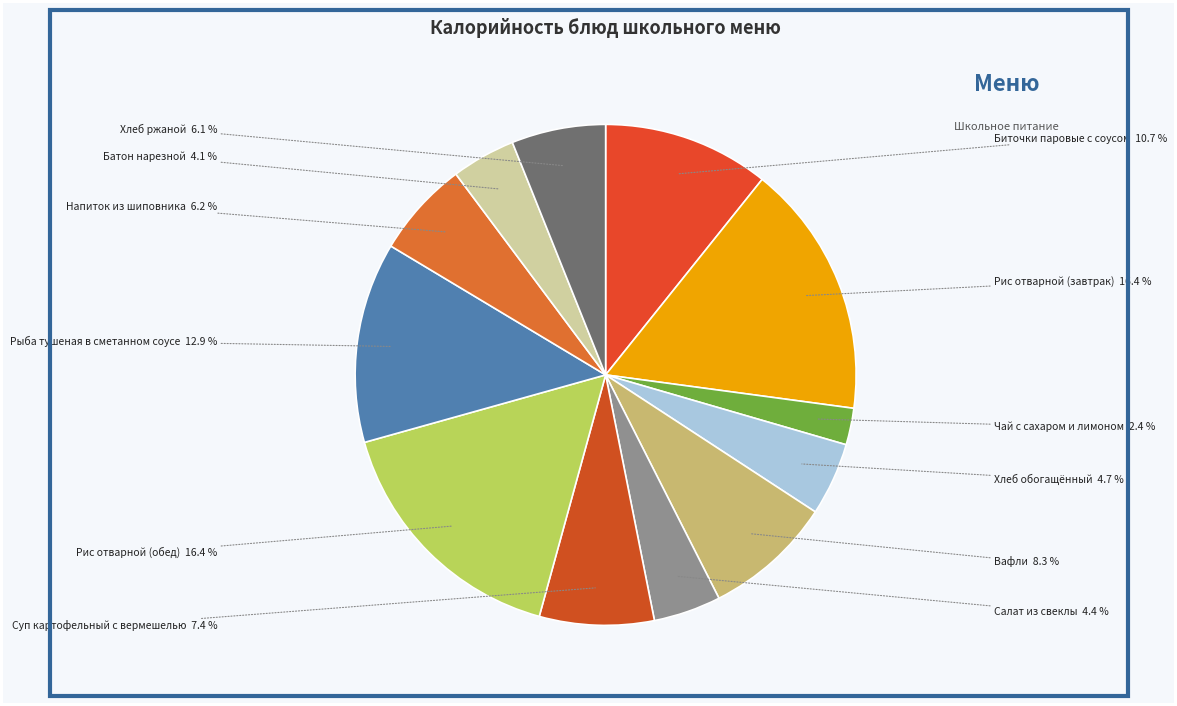

Rank the categories by value from lowest to highest.

Чай с сахаром и лимоном, Батон нарезной, Салат из свеклы, Хлеб обогащённый, Хлеб ржаной, Напиток из шиповника, Суп картофельный с вермешелью, Вафли, Биточки паровые с соусом, Рыба тушеная в сметанном соусе, Рис отварной (завтрак), Рис отварной (обед)